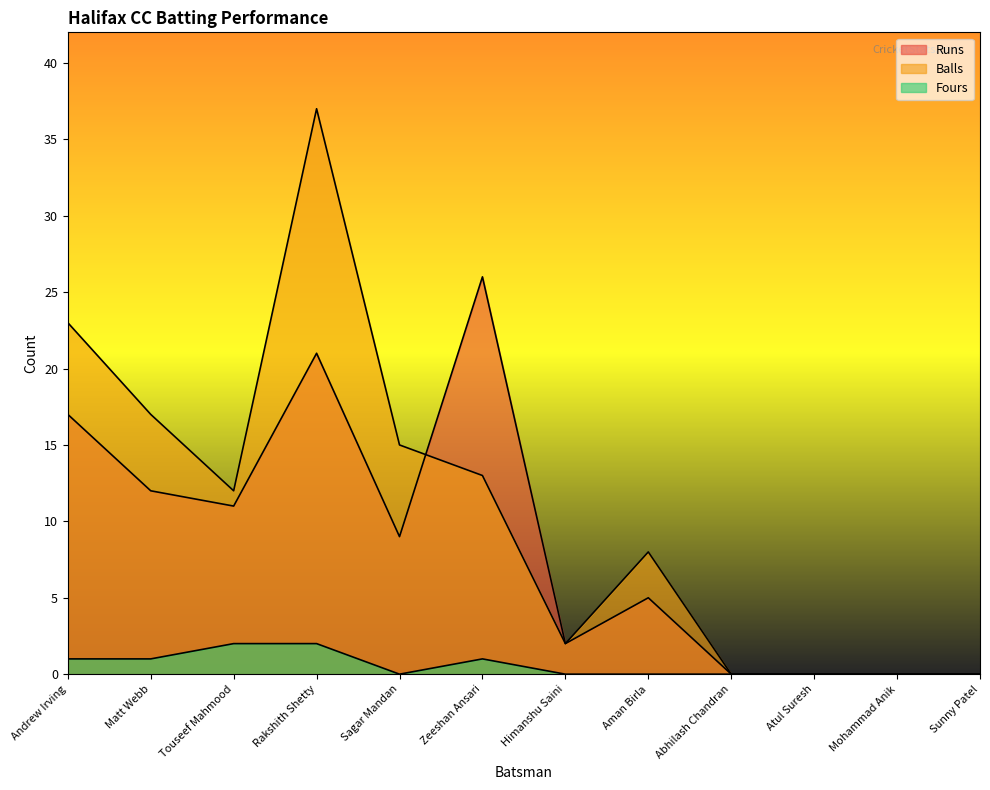

List the labels in order of Fours value, smallest first.

Sagar Mandan, Himanshu Saini, Aman Birla, Abhilash Chandran, Atul Suresh, Mohammad Anik, Sunny Patel, Andrew Irving, Matt Webb, Zeeshan Ansari, Touseef Mahmood, Rakshith Shetty